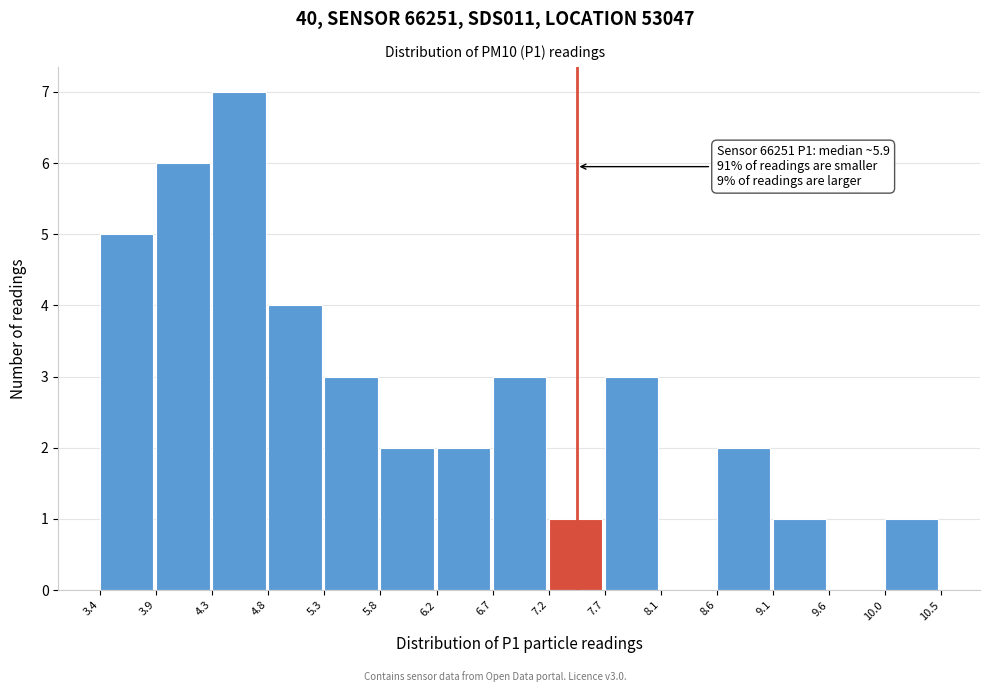

Over which range of the x-axis is the bar tallest?

4.3 to 4.8